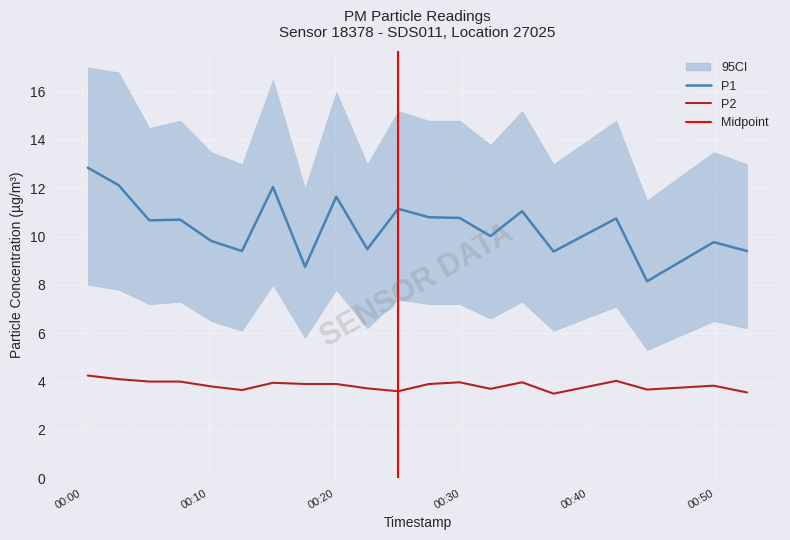

How many interior local valleys does the P2 series have?

5